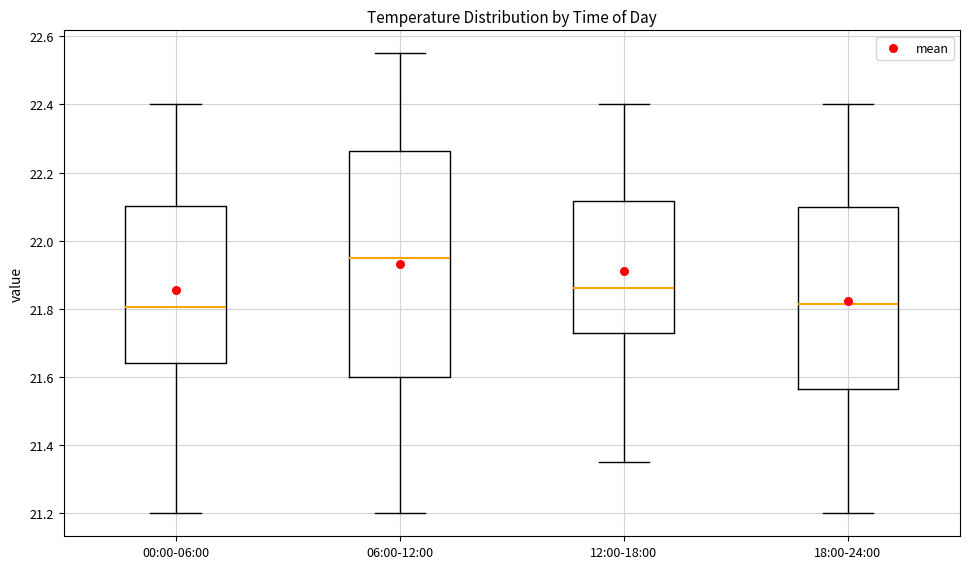

Reading left to right, transcribe this box plot: for each box, give where its median line is, the range the box spans, and where its two whiskers end, as read against the y-axis. The values are not printed on the chart, so give them approximately, as read against the axis.

00:00-06:00: median 21.80, box 21.64 to 22.10, whiskers 21.20 to 22.40
06:00-12:00: median 21.96, box 21.60 to 22.26, whiskers 21.20 to 22.56
12:00-18:00: median 21.86, box 21.74 to 22.12, whiskers 21.36 to 22.40
18:00-24:00: median 21.82, box 21.56 to 22.10, whiskers 21.20 to 22.40